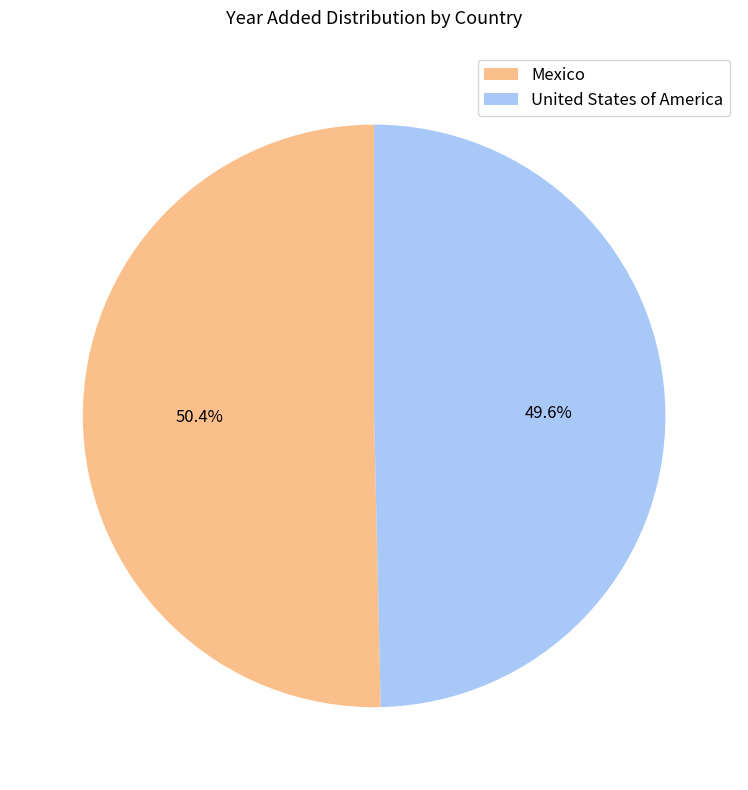

To the nearest percent, what is the combined percentage of Mexico and United States of America?

100%